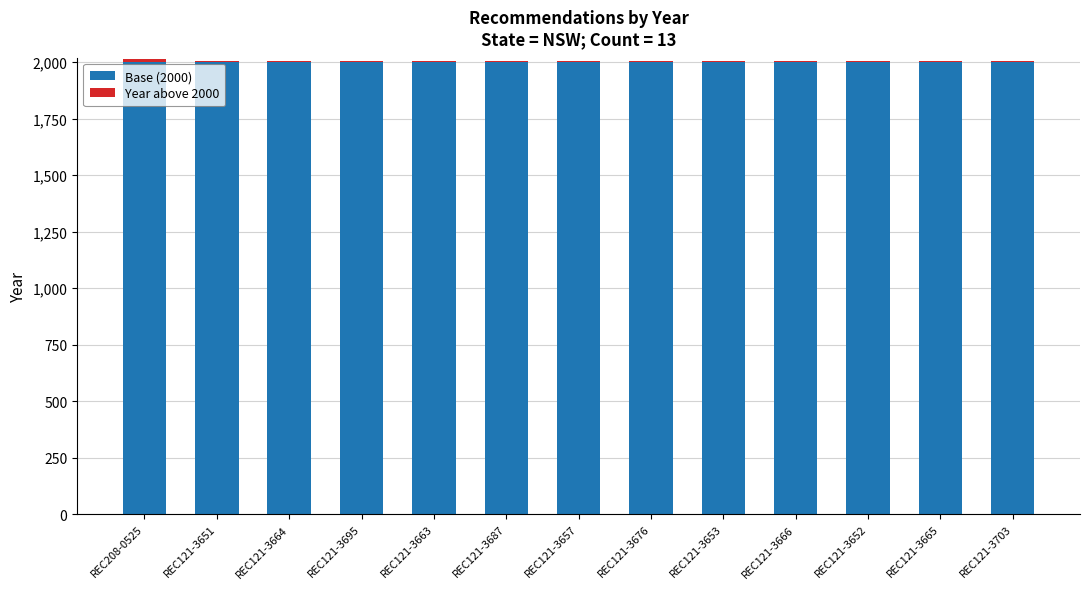

True or false: Base (2000) has a value of 3173 at REC121-3676.

False